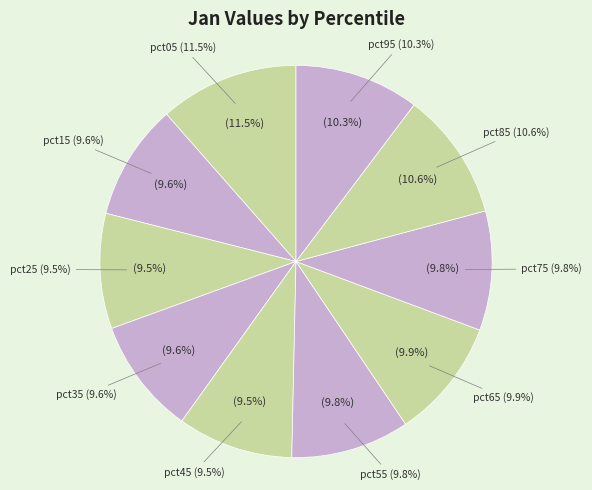

Rank the categories by value from lowest to highest.

pct25, pct45, pct35, pct15, pct55, pct75, pct65, pct95, pct85, pct05